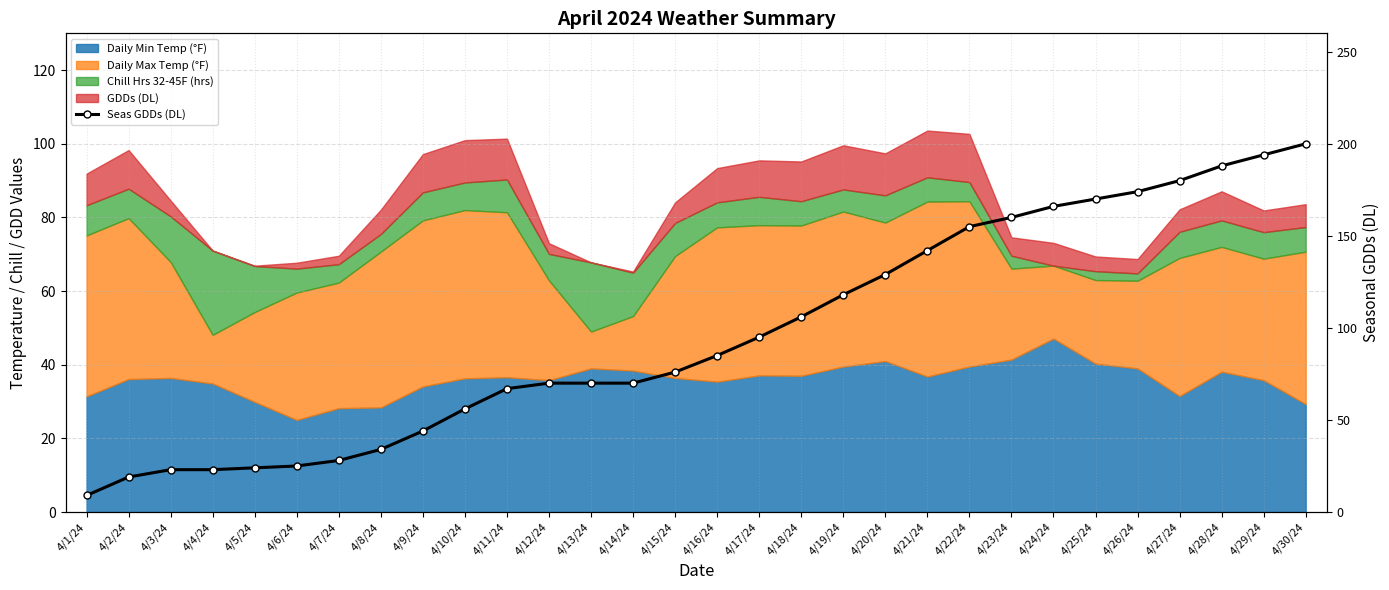

Does the chart have visible grid lines?

Yes